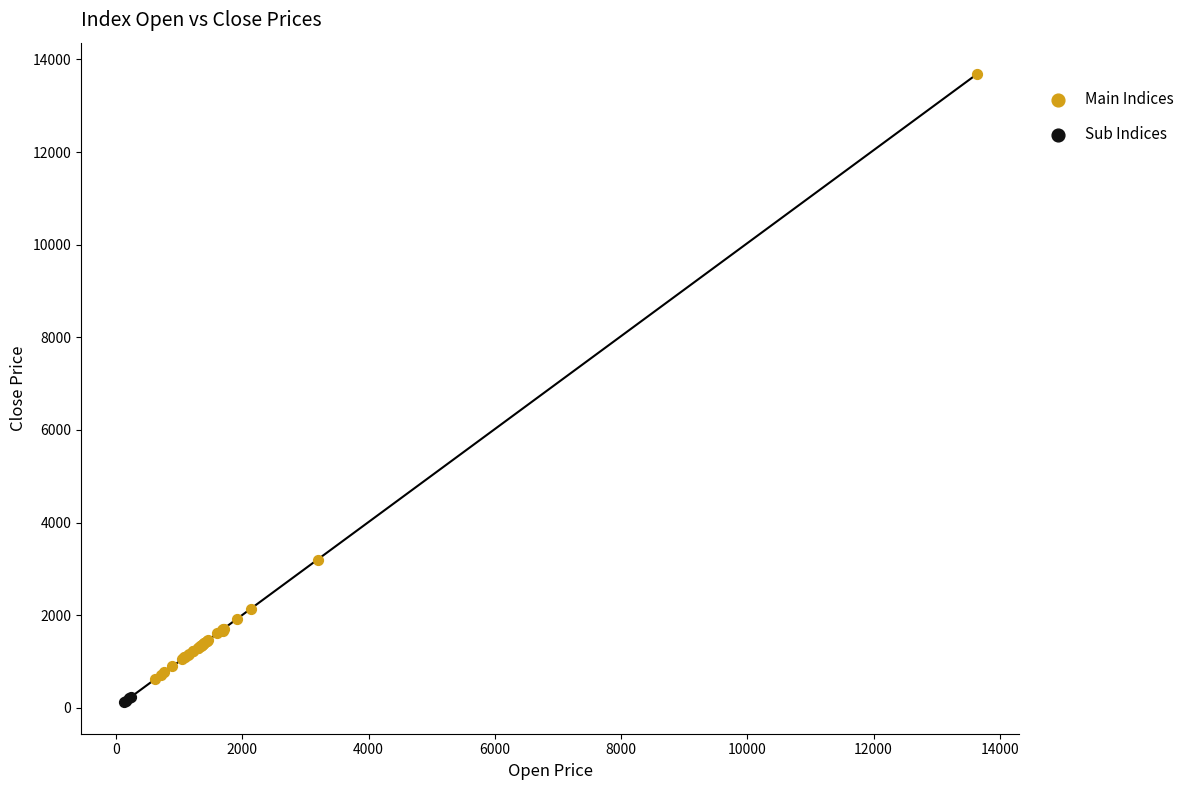

Which series has the largest Y range (max minus min)?

Main Indices